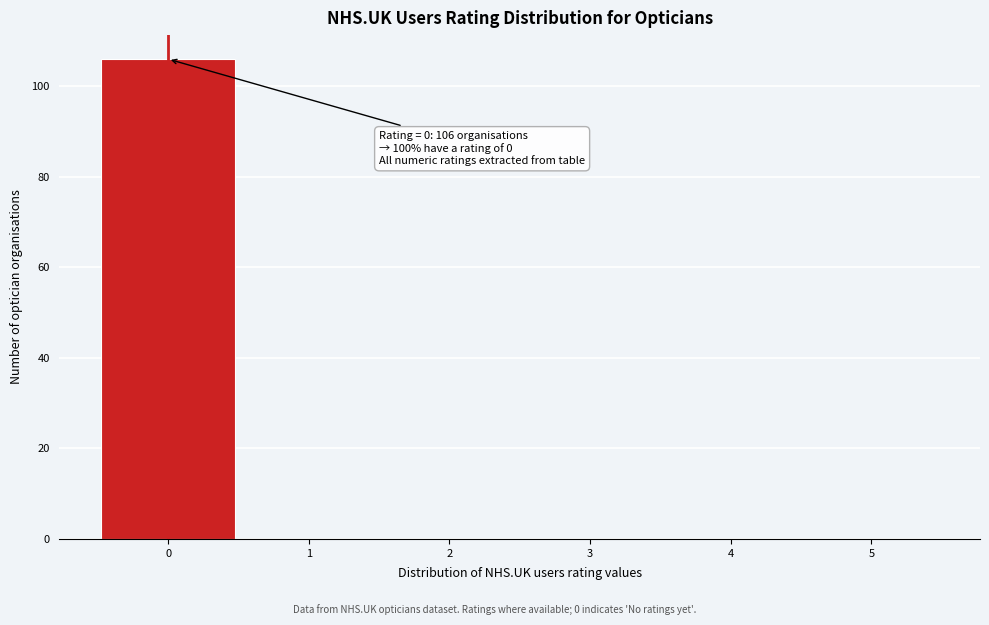

Which range on the x-axis has the tallest bar?

-0.5 to 0.5